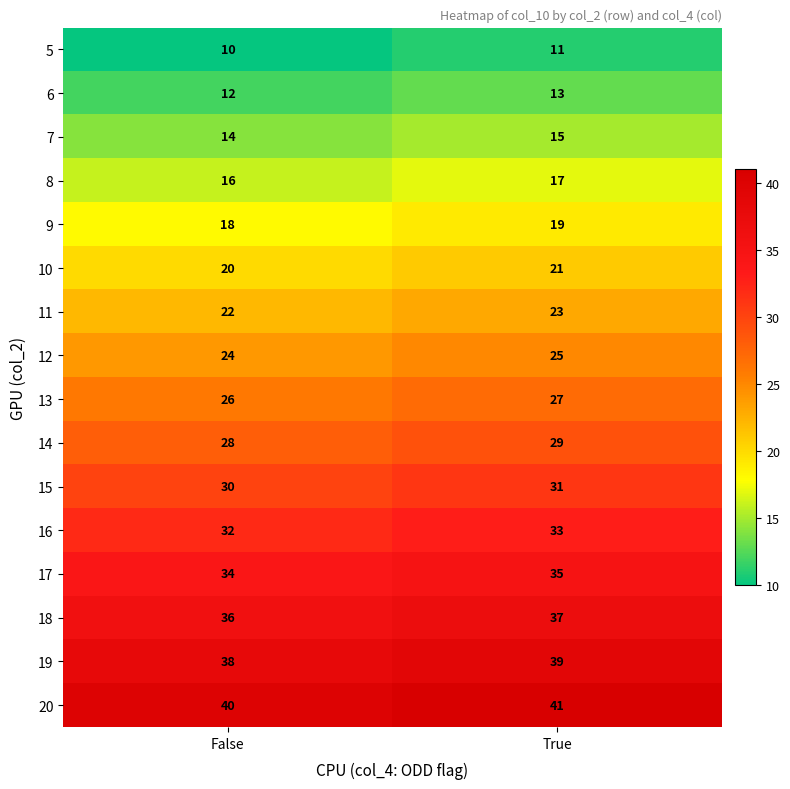

What is the sum of the 8 values at False and True?

33